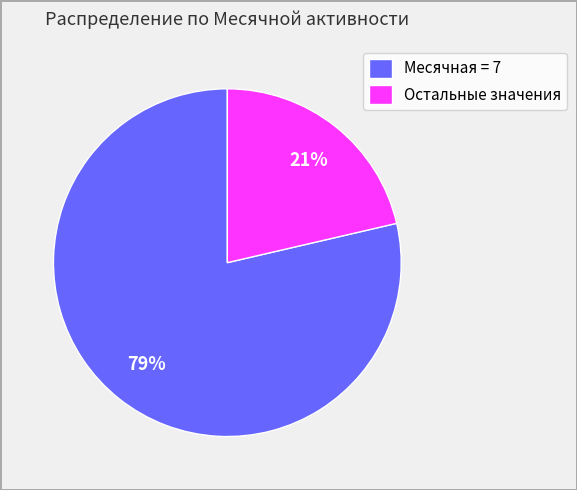

To the nearest percent, what is the combined percentage of Месячная = 7 and Остальные значения?

100%